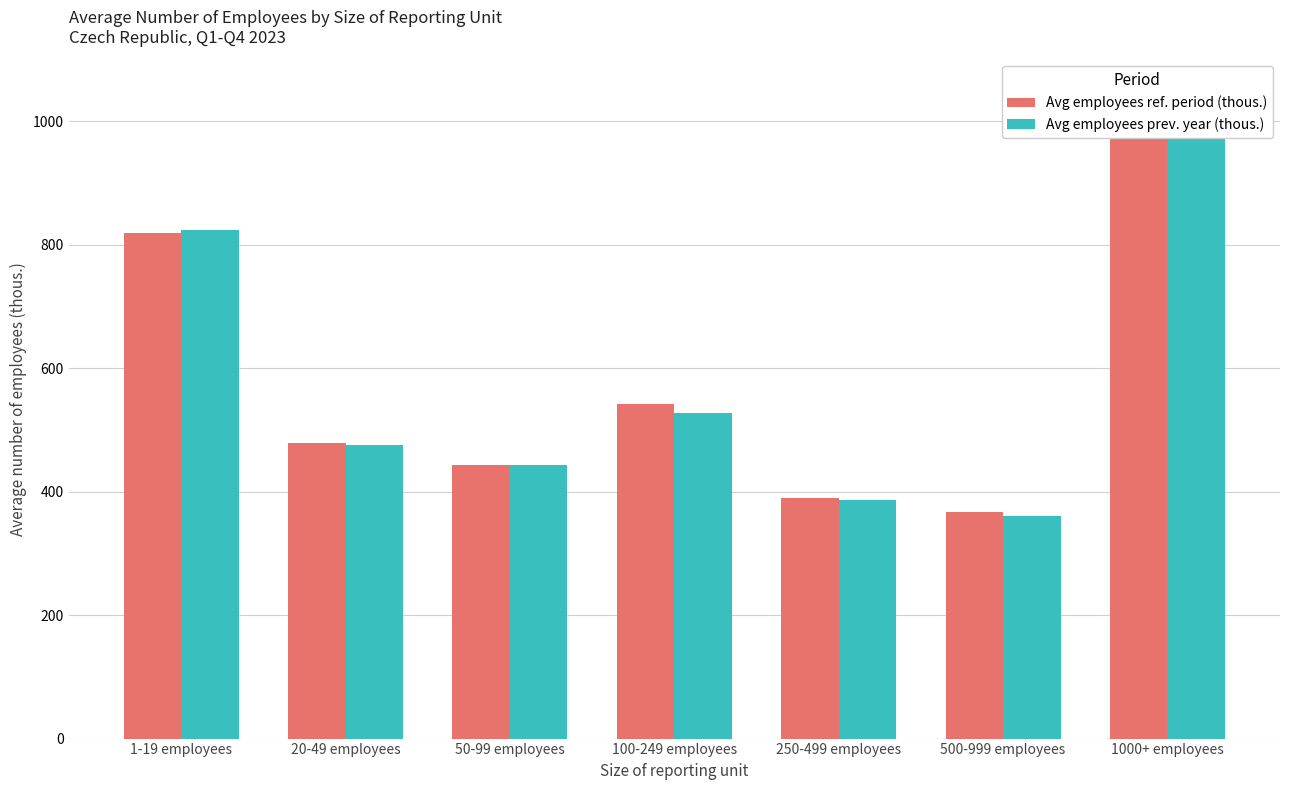

True or false: Avg employees prev. year (thous.) has a value of 360.7 at 500-999 employees.

True